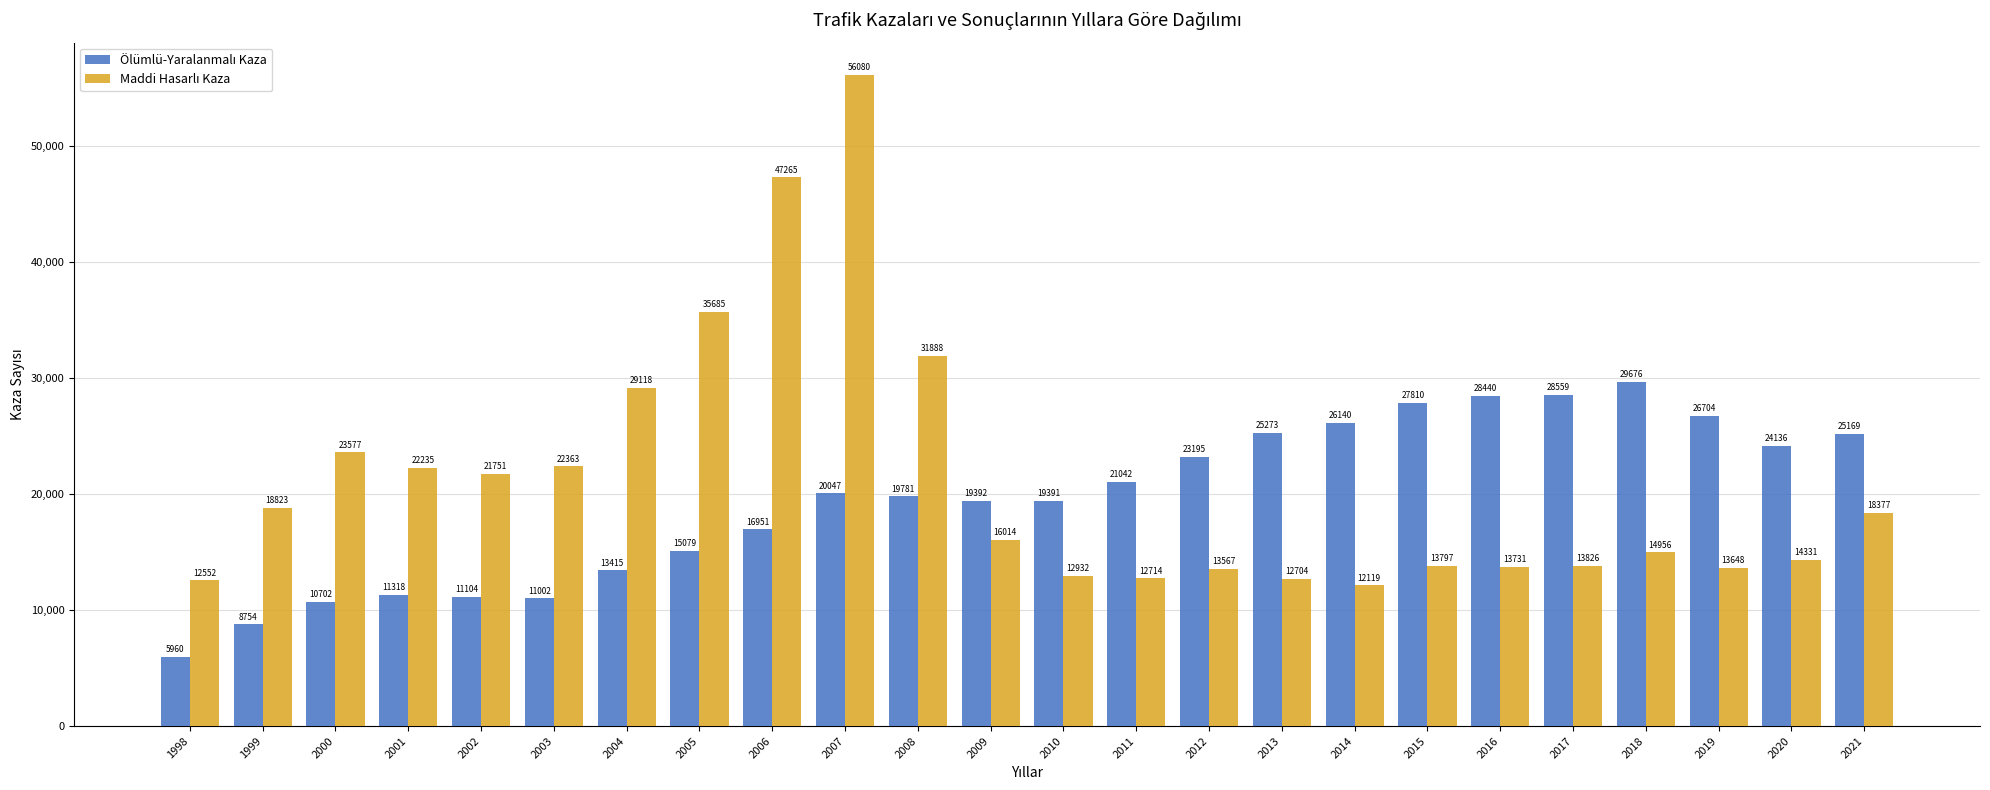

What is the spread (max minus min) of values at 2016?

14709